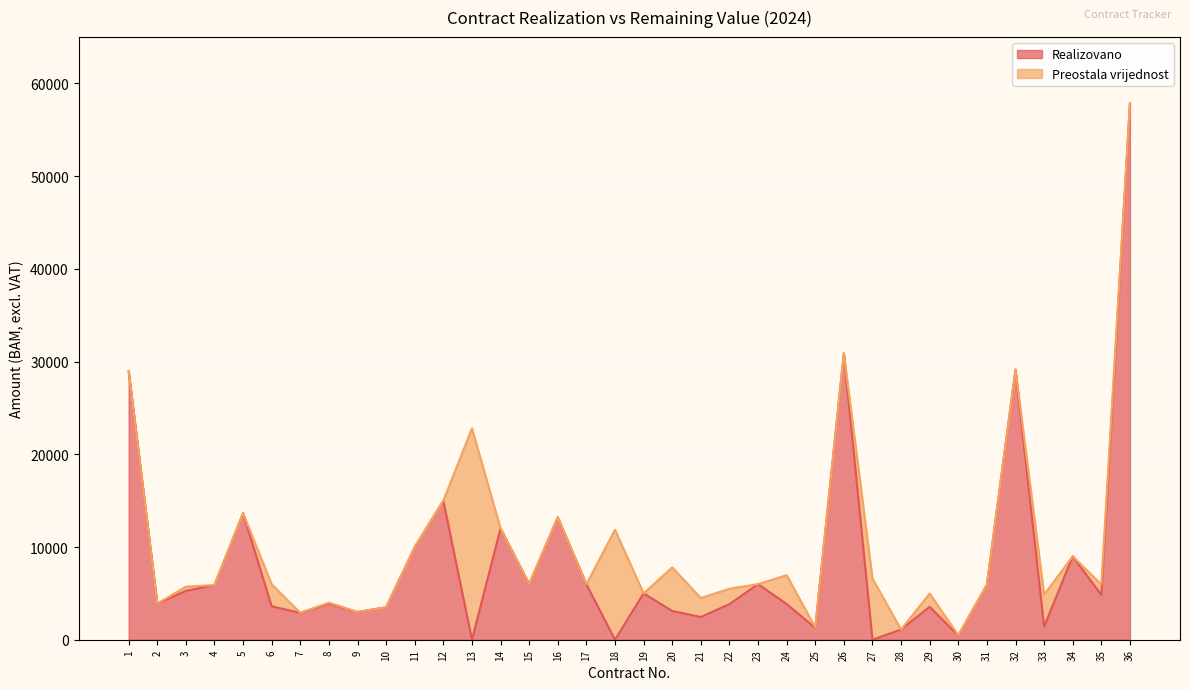

Reading left to right, transcribe all the data shown in this chart.

1=28972.1	2=3900.0	3=5262.3	4=5900.0	5=13651.0	6=3596.5	7=2900.0	8=3894.0	9=2995.0	10=3499.3	11=9996.0	12=15000.0	13=0.0	14=11999.0	15=5999.9	16=13200.0	17=5980.0	18=0.0	19=5000.0	20=3099.0	21=2451.4	22=3833.2	23=5994.1	24=3854.3	25=1275.0	26=30900.1	27=0.0	28=1100.0	29=3553.0	30=440.0	31=5940.0	32=29142.1	33=1417.3	34=9000.0	35=4828.0	36=57856.5